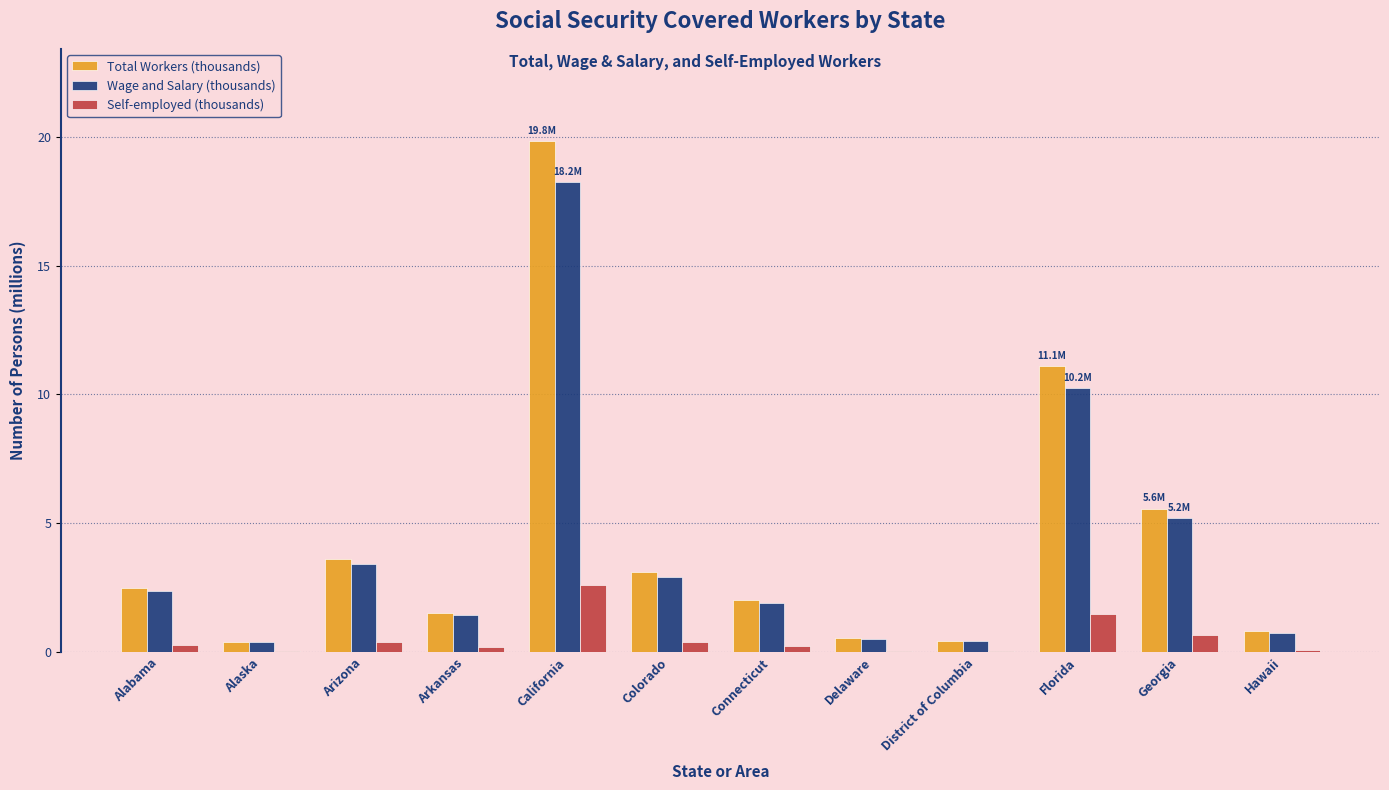

Is the value of Self-employed (thousands) at Alabama greater than the value of Total Workers (thousands) at Arizona?

No